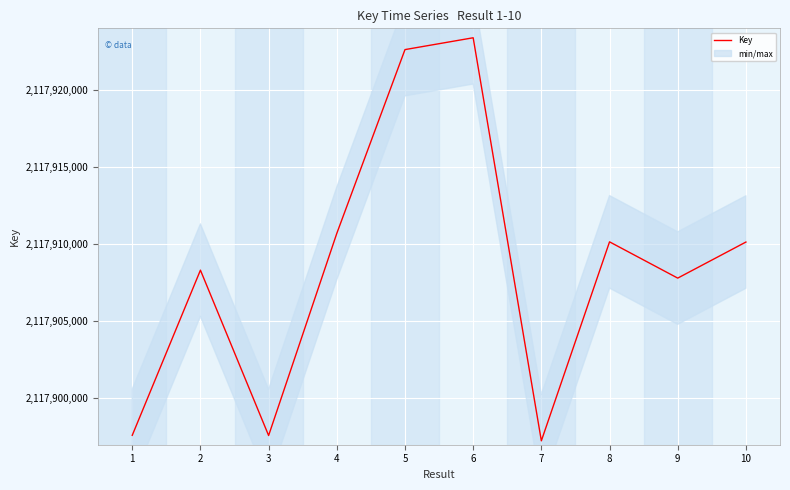

What is the minimum value shown in the chart?

2117897253